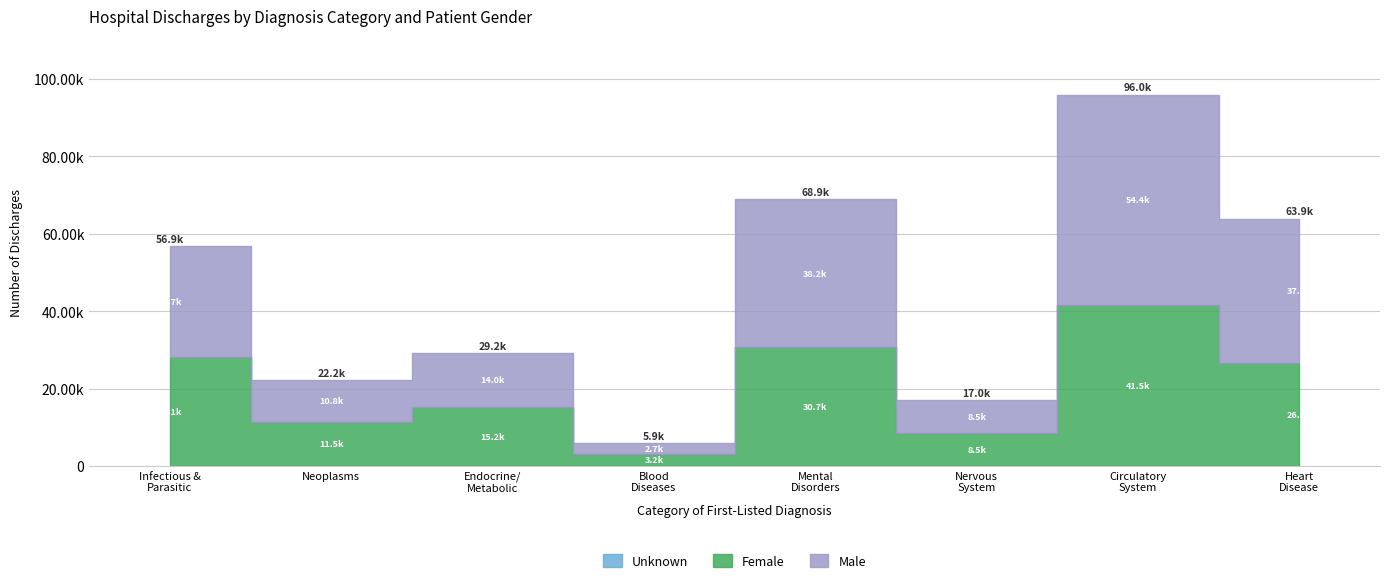

In Unknown, how many points are higher than both neighbors (excluding endpoints)?

1